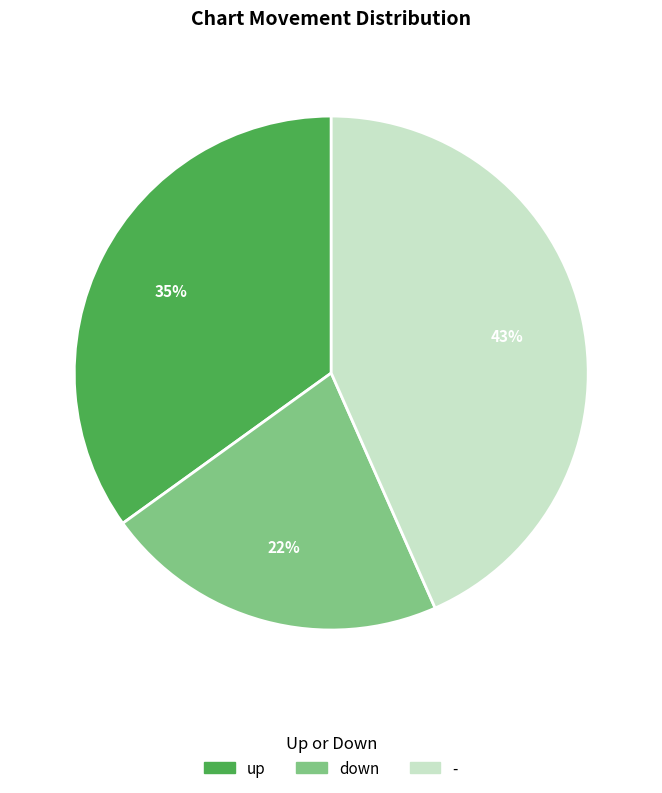

Is there any slice that represents more than half of the pie?

No